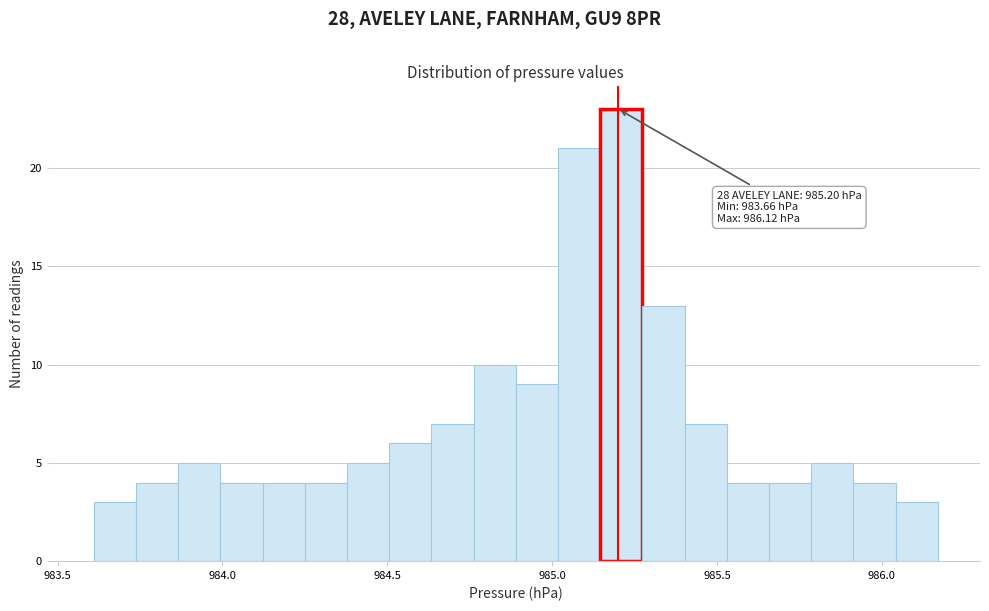

Around what value on the x-axis is the tallest bar? Give the approximate position of its centre, as read against the axis.

985.20